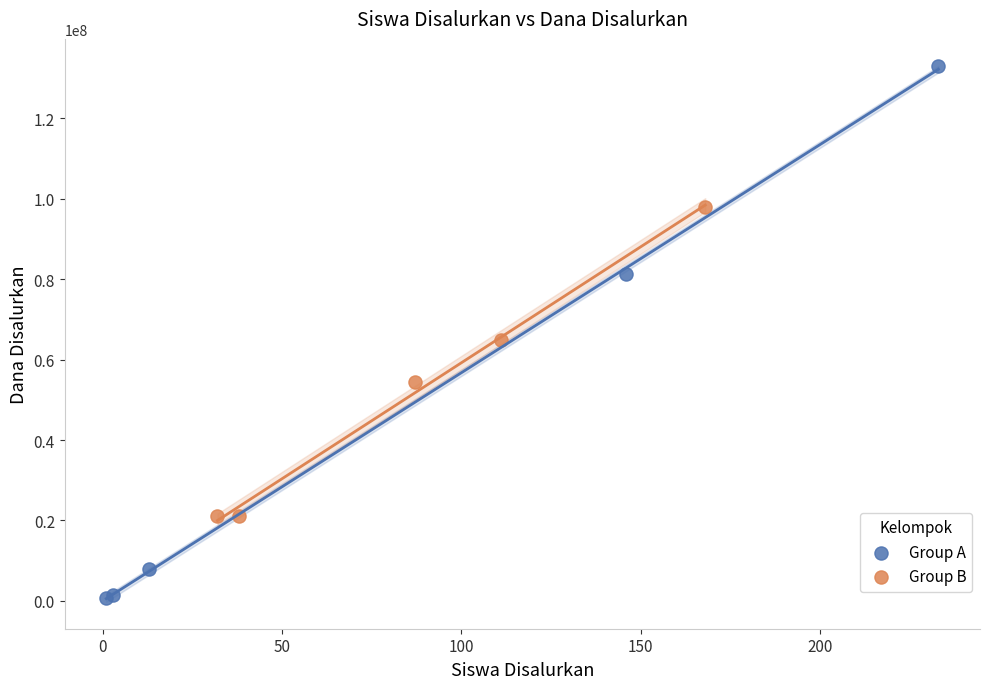

Which series has the largest Y range (max minus min)?

Group A